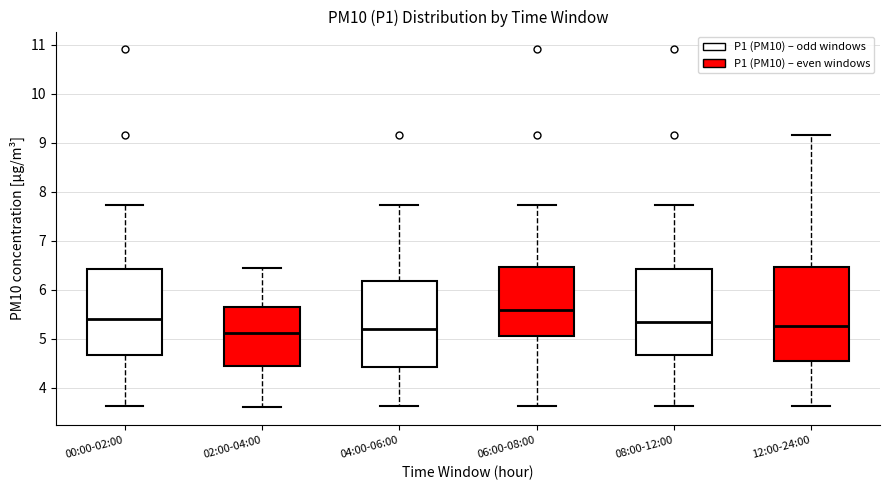

Which box has the highest median line?

06:00-08:00